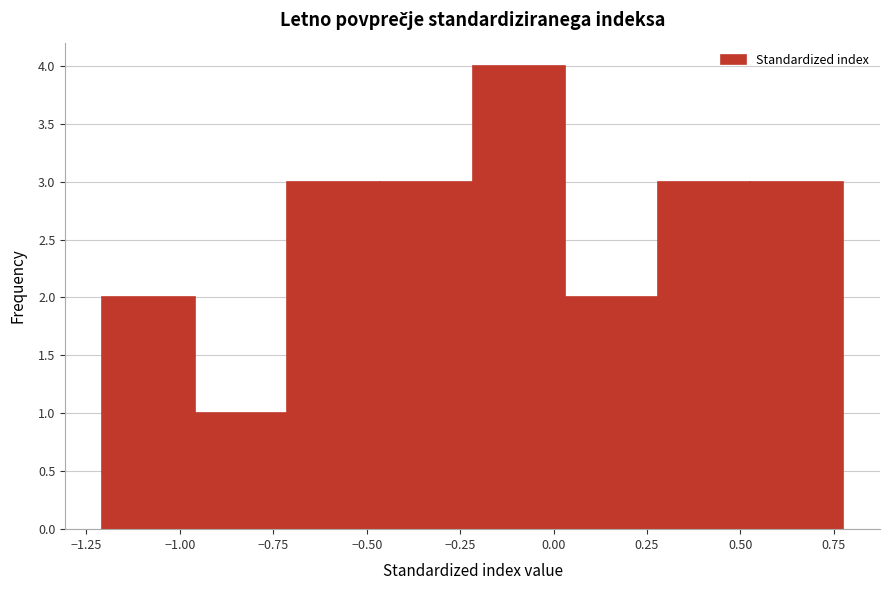

Reading left to right, list every bar in this chart as the range it spans on the x-axis followed by its height. Neither the bar edges nor the heights are printed on the chart, so give them approximately, as read against the axes.

-1.20 to -0.95: 2
-0.95 to -0.70: 1
-0.70 to -0.45: 3
-0.45 to -0.20: 3
-0.20 to 0.05: 4
0.05 to 0.30: 2
0.30 to 0.55: 3
0.55 to 0.75: 3